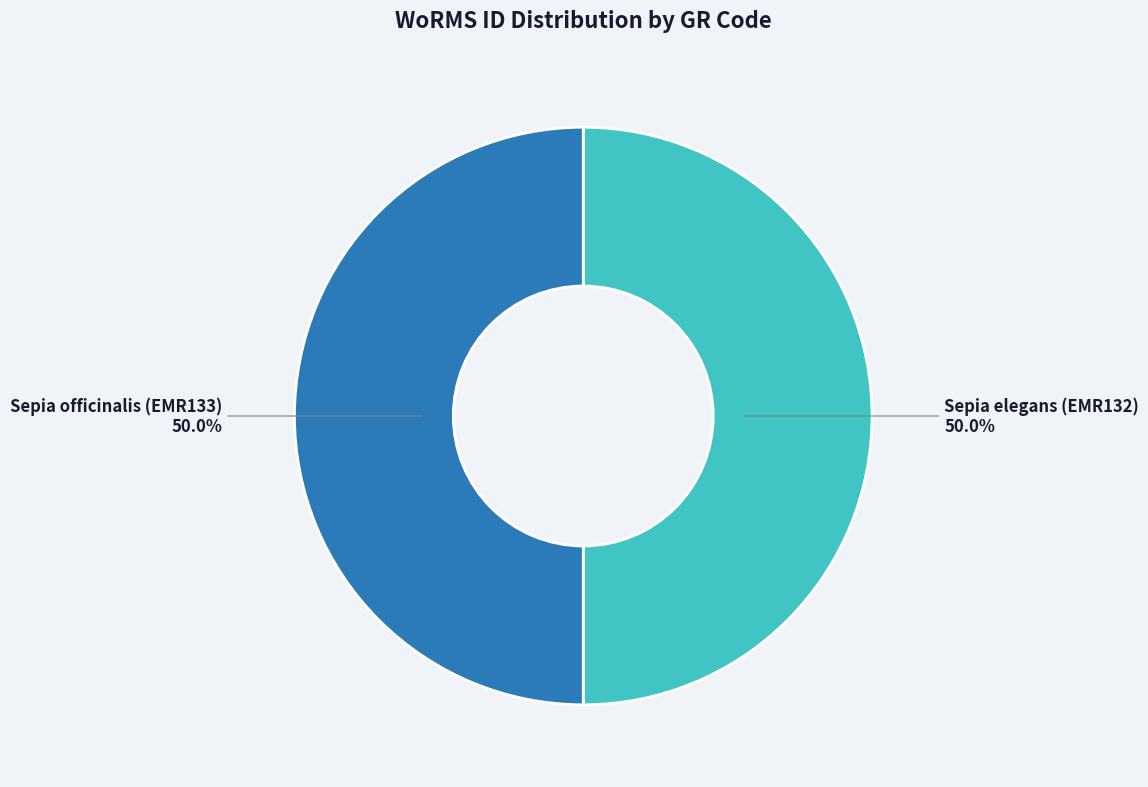

What percentage is the Sepia officinalis (EMR133) slice, to the nearest percent?

50%